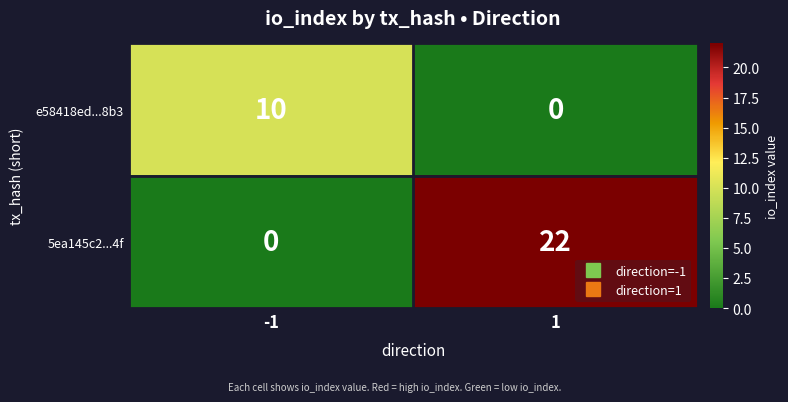

Which series has the widest spread of values?

5ea145c2...4f